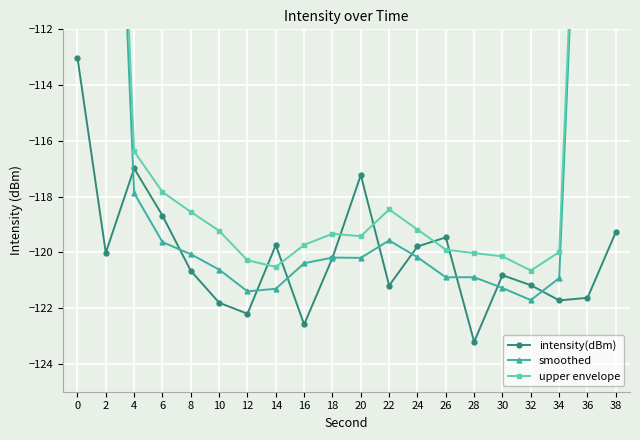

Which series changed the most between 8 and 36?

smoothed